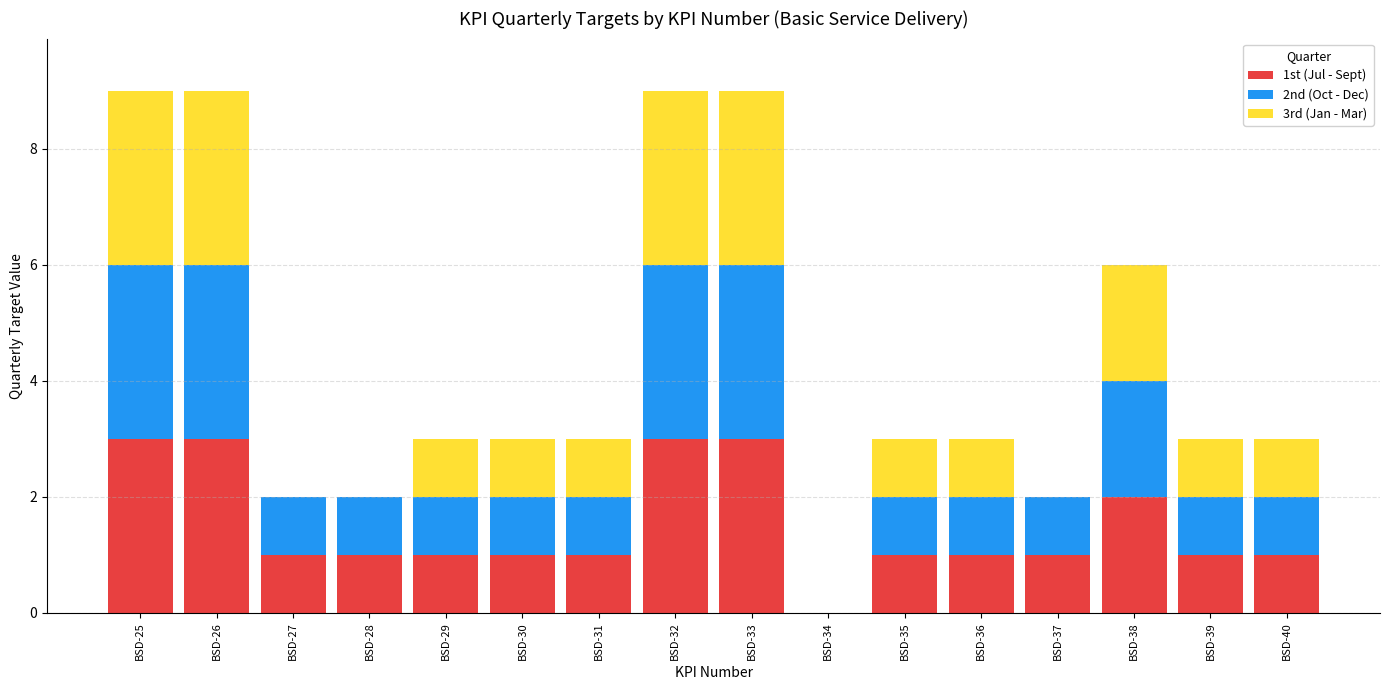

The 1st (Jul - Sept) series shows 5 at BSD-26. True or false?

False